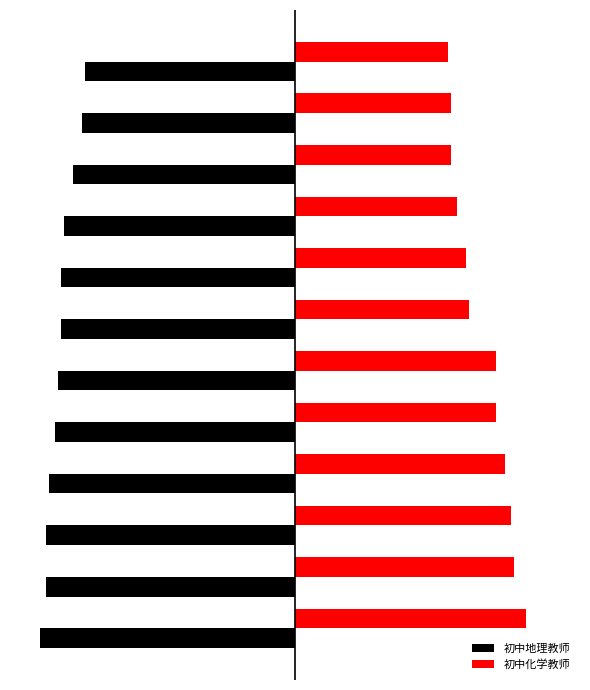

Rank the series by their average value, from highest to lowest.

初中化学教师, 初中地理教师